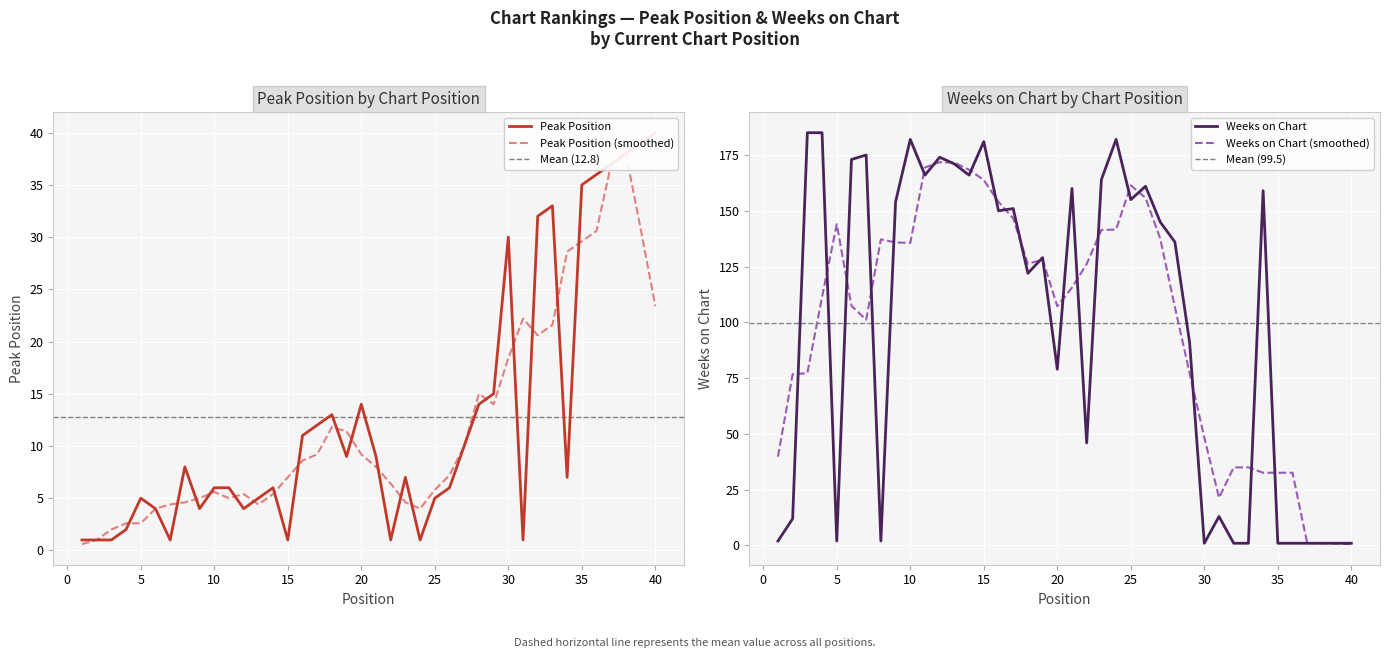

What is the difference between the highest and lowest values at 26?

155